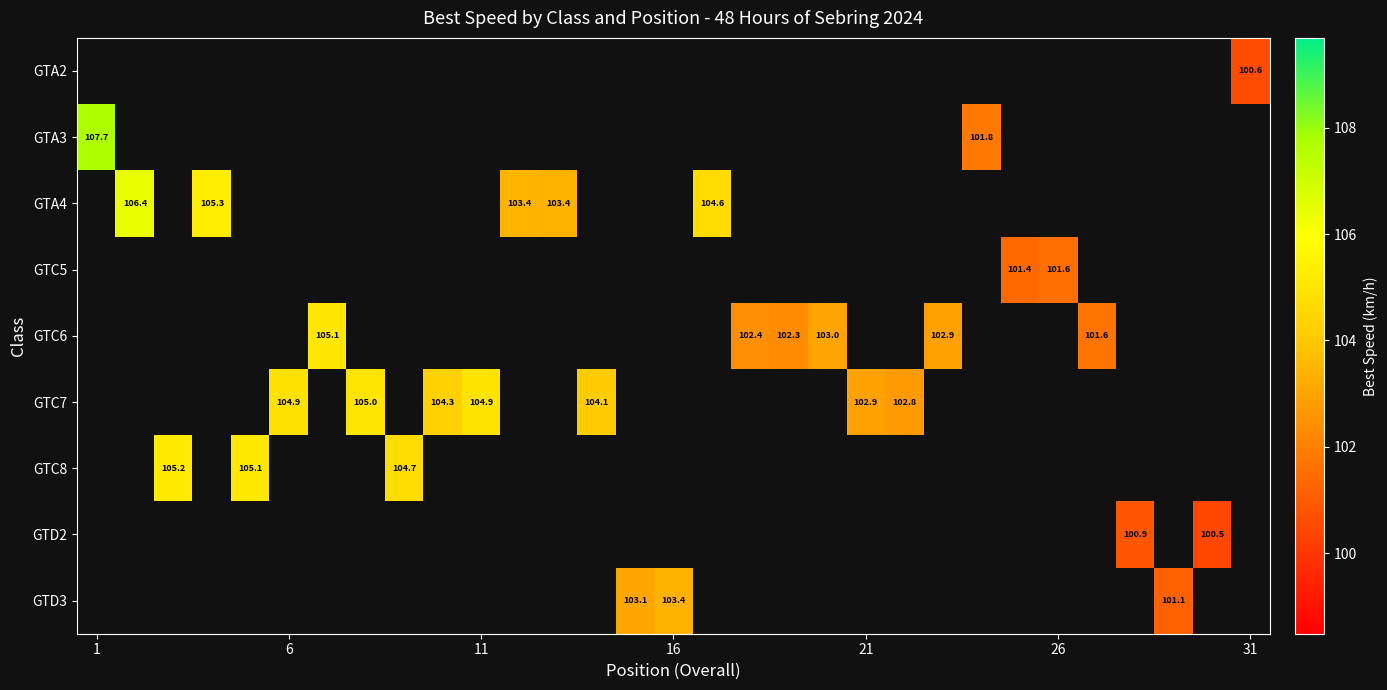

What is the greatest value displayed?

107.7